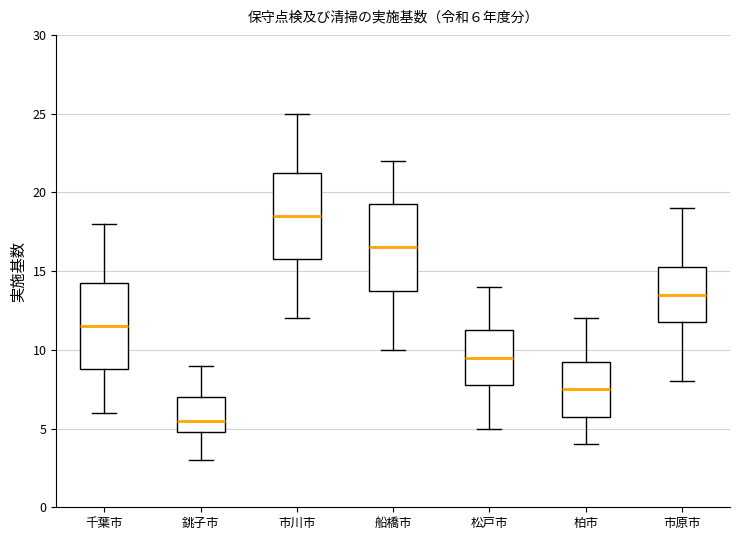

Which box's median line is the lowest?

銚子市